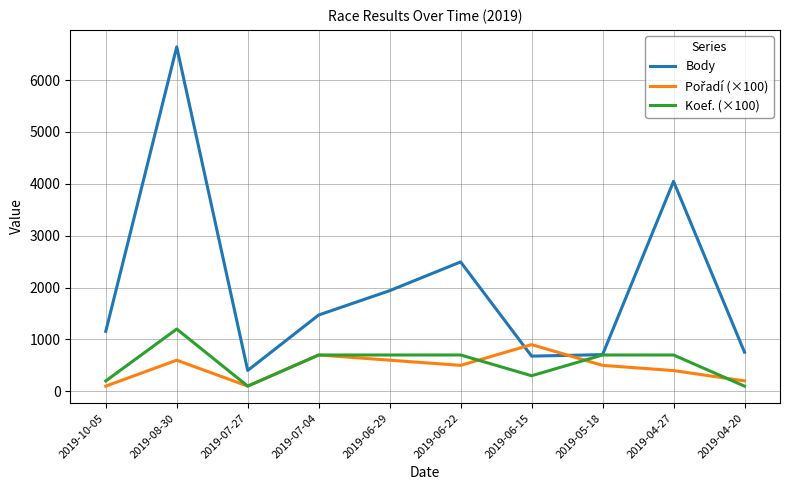

What is the lowest value of the Body series?

402